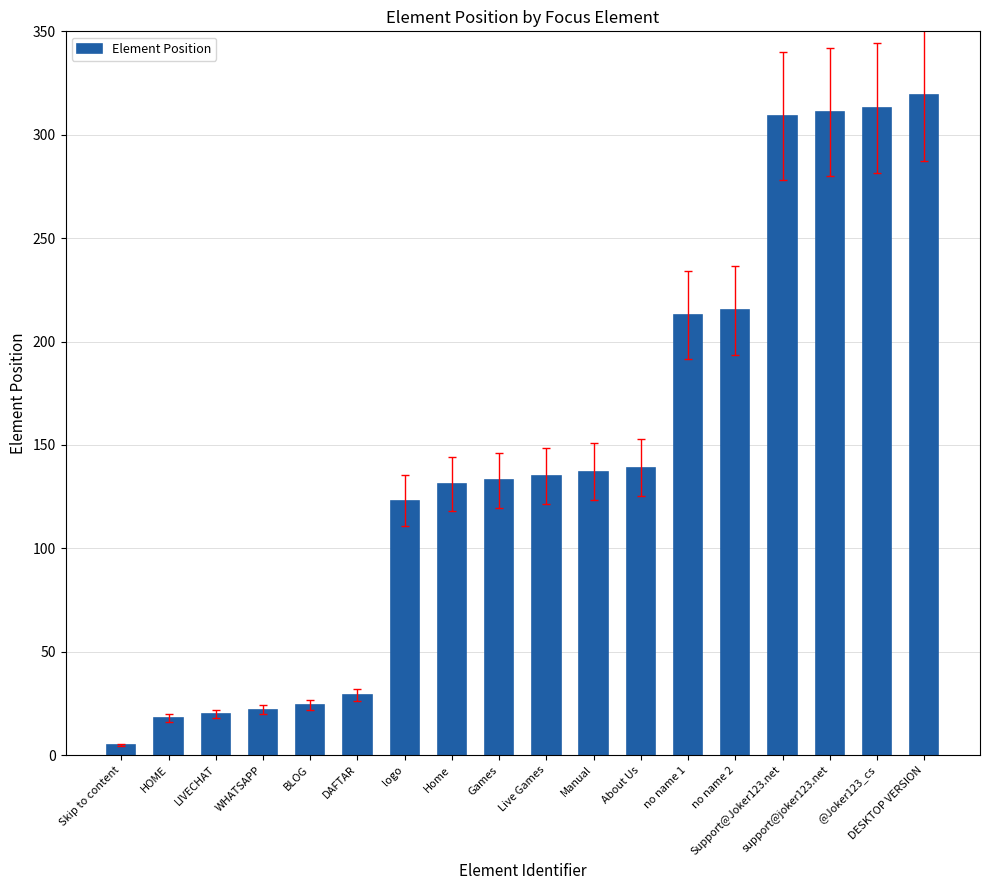

What is the average value?

144